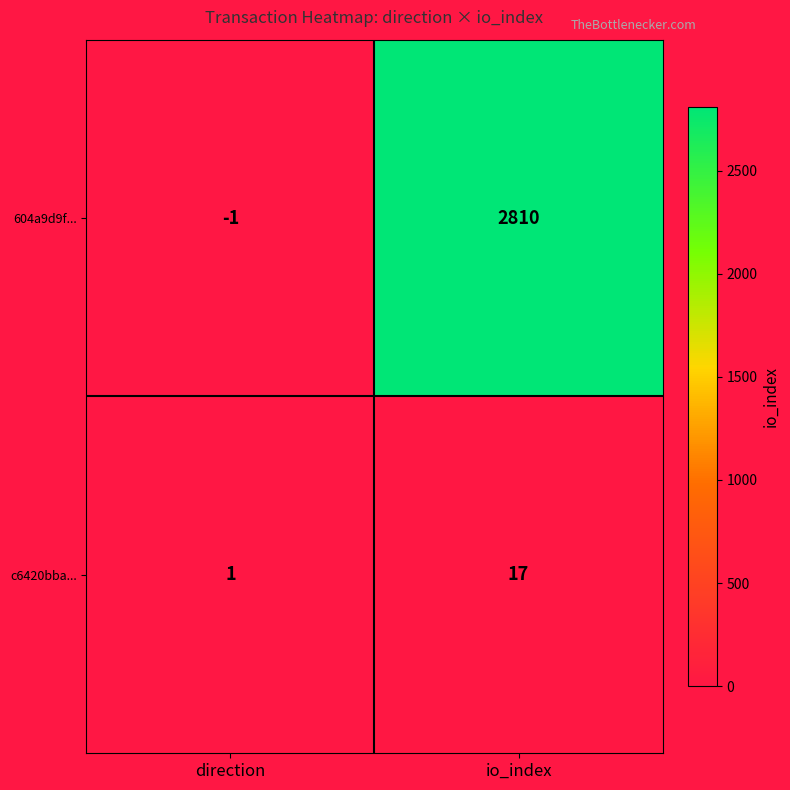

The c6420bba... series shows 30 at io_index. True or false?

False